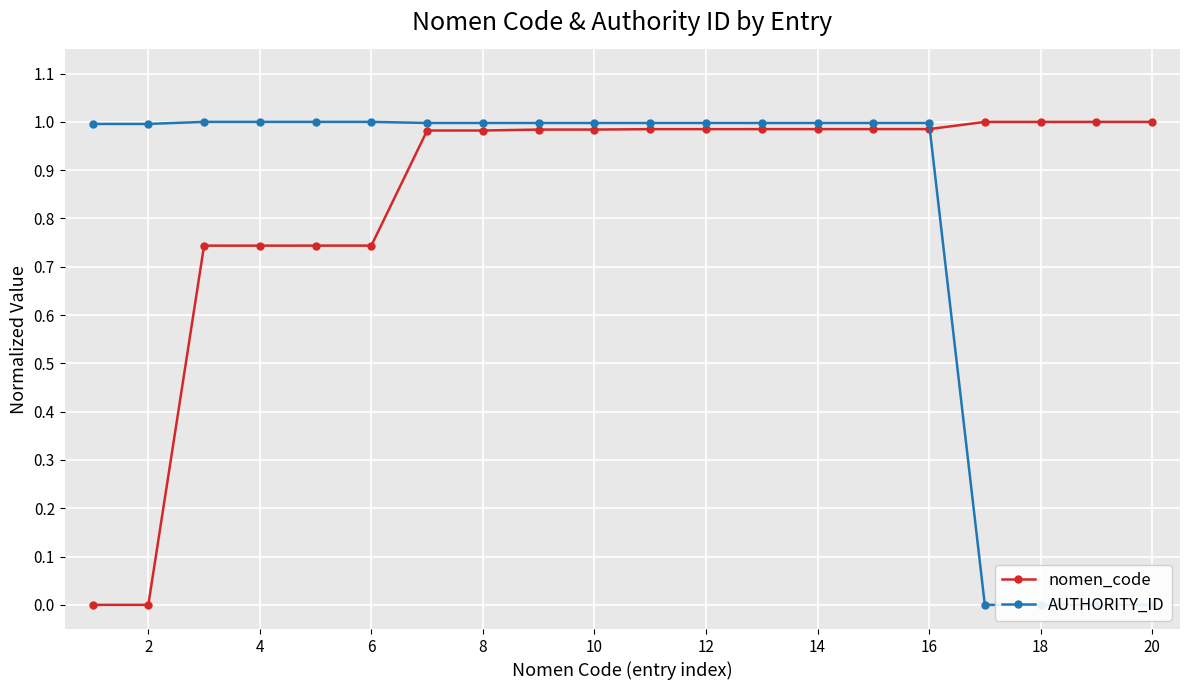

How many positive values does the AUTHORITY_ID series have?

16